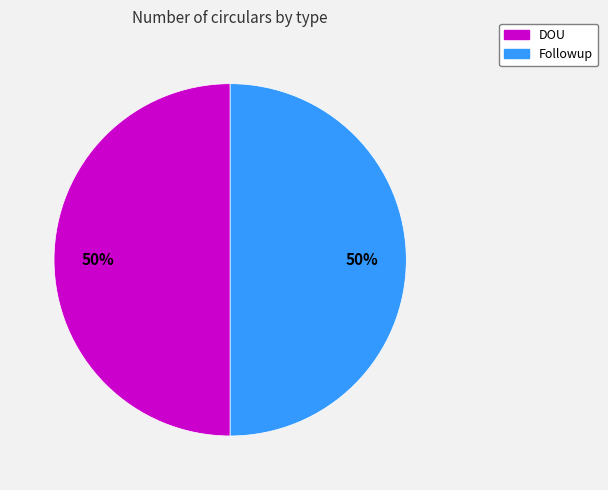

Approximately how many times larger is the value at DOU compared to Followup?

1.0